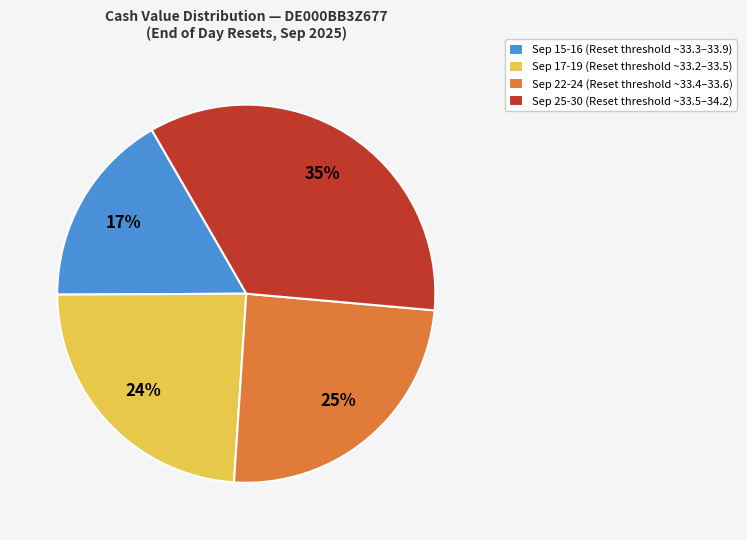

Is the sum of Sep 15-16 (Reset threshold ~33.3–33.9) and Sep 22-24 (Reset threshold ~33.4–33.6) greater than half?

No